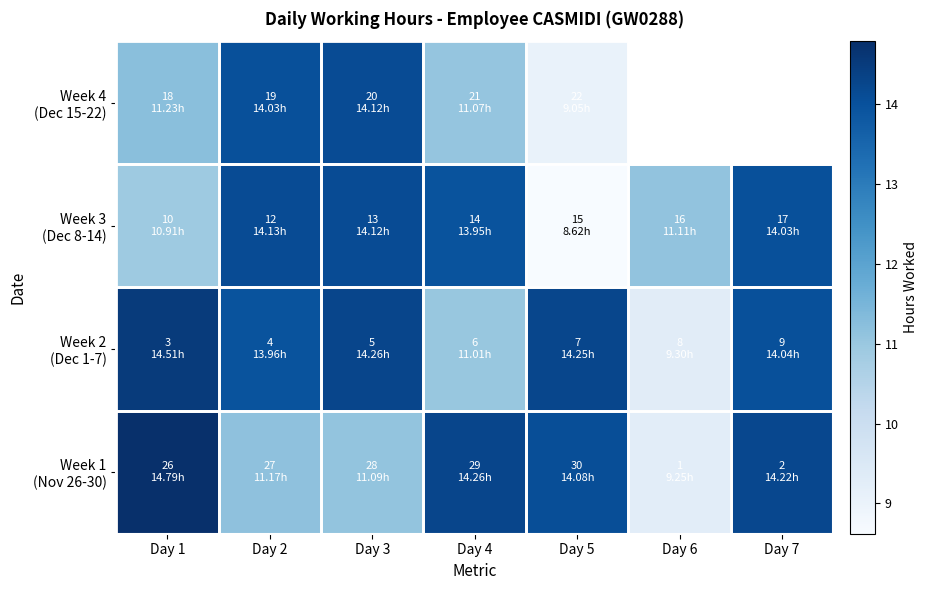

List the series in order of their peak value, lowest first.

Week 4 (Dec 15-22), Week 3 (Dec 8-14), Week 2 (Dec 1-7), Week 1 (Nov 26-30)